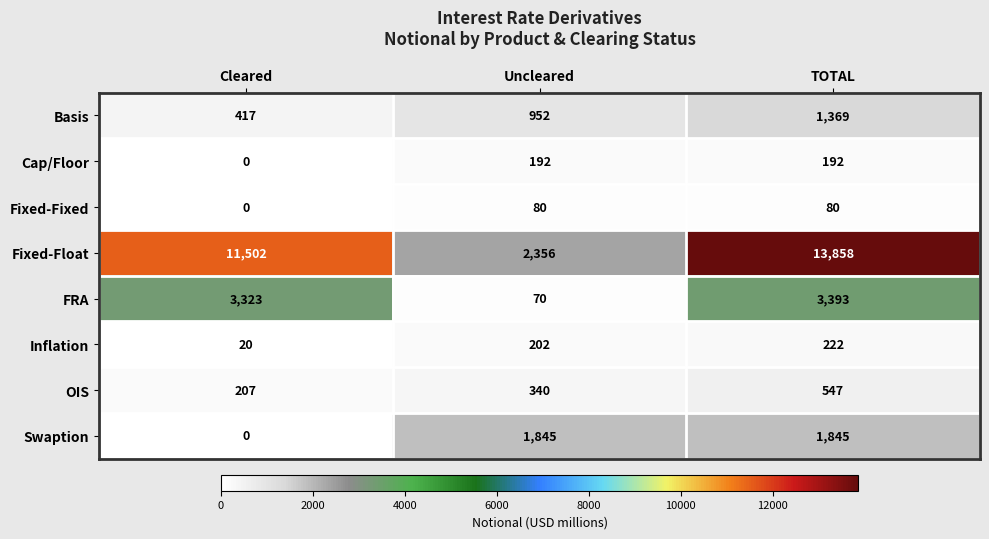

Which category has the lowest value across all series?

Cleared